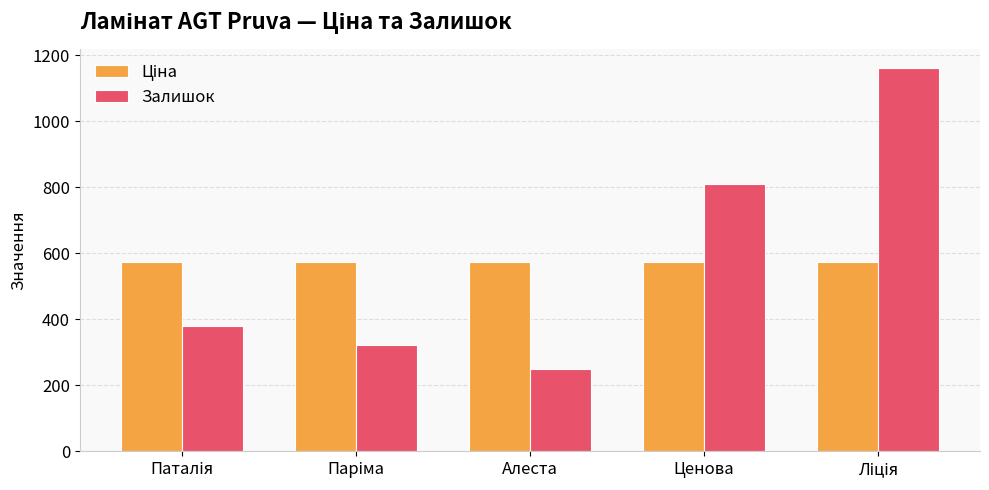

Which series has the largest range (max minus min)?

Залишок